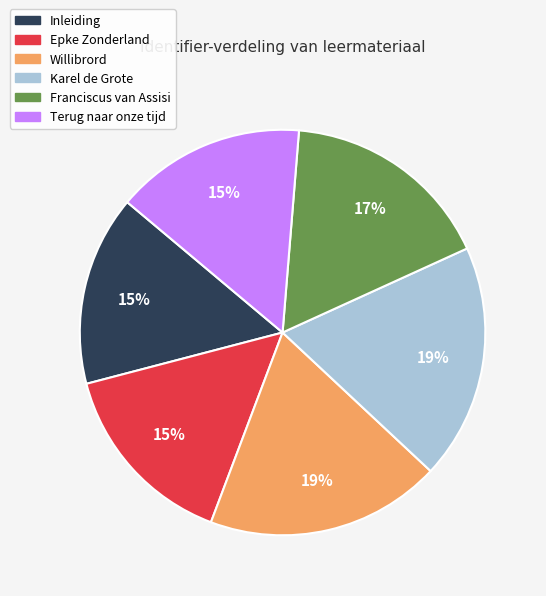

Is it true that Terug naar onze tijd is 15% of the pie?

True